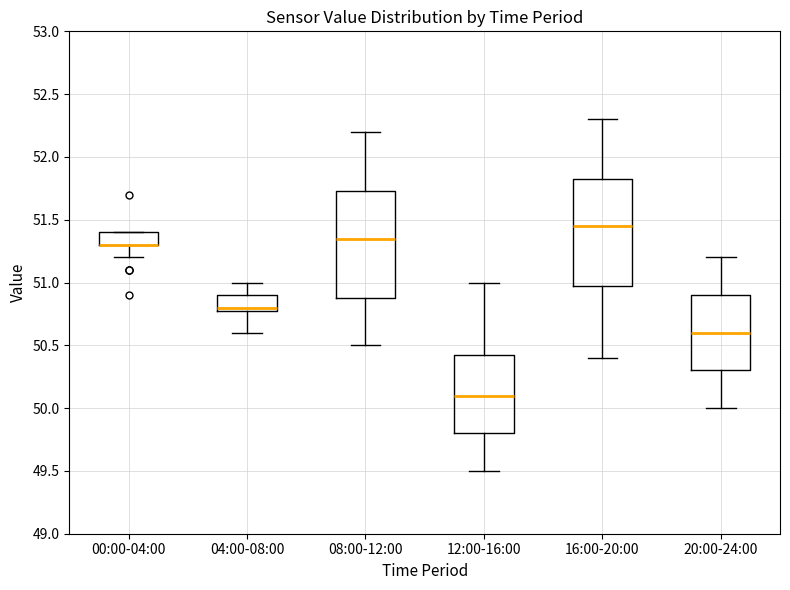

Reading left to right, read every box against the y-axis: the position of its median line, the range the box covers, and the ends of its whiskers. The values are not printed on the chart, so give them approximately, as read against the axis.

00:00-04:00: median 51.30 (drawn on the box's lower edge), box 51.30 to 51.40, whiskers 51.20 to 51.40
04:00-08:00: median 50.80 (just above the box's lower edge), box 50.80 to 50.90, whiskers 50.60 to 51.00
08:00-12:00: median 51.35, box 50.90 to 51.75, whiskers 50.50 to 52.20
12:00-16:00: median 50.10, box 49.80 to 50.45, whiskers 49.50 to 51.00
16:00-20:00: median 51.45, box 51.00 to 51.85, whiskers 50.40 to 52.30
20:00-24:00: median 50.60, box 50.30 to 50.90, whiskers 50.00 to 51.20